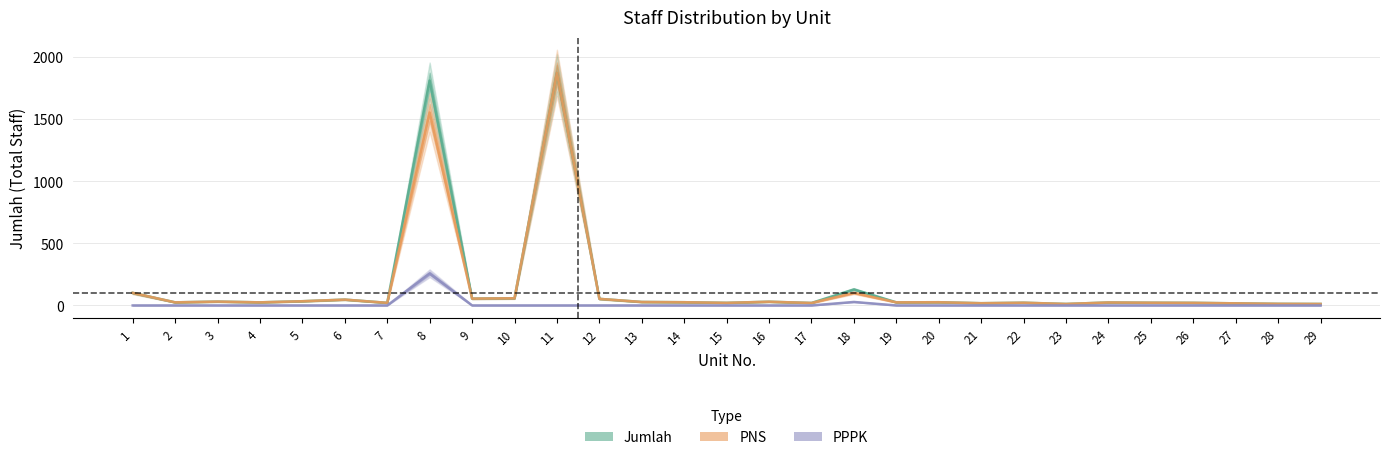

What is the average value of the PNS series?

149